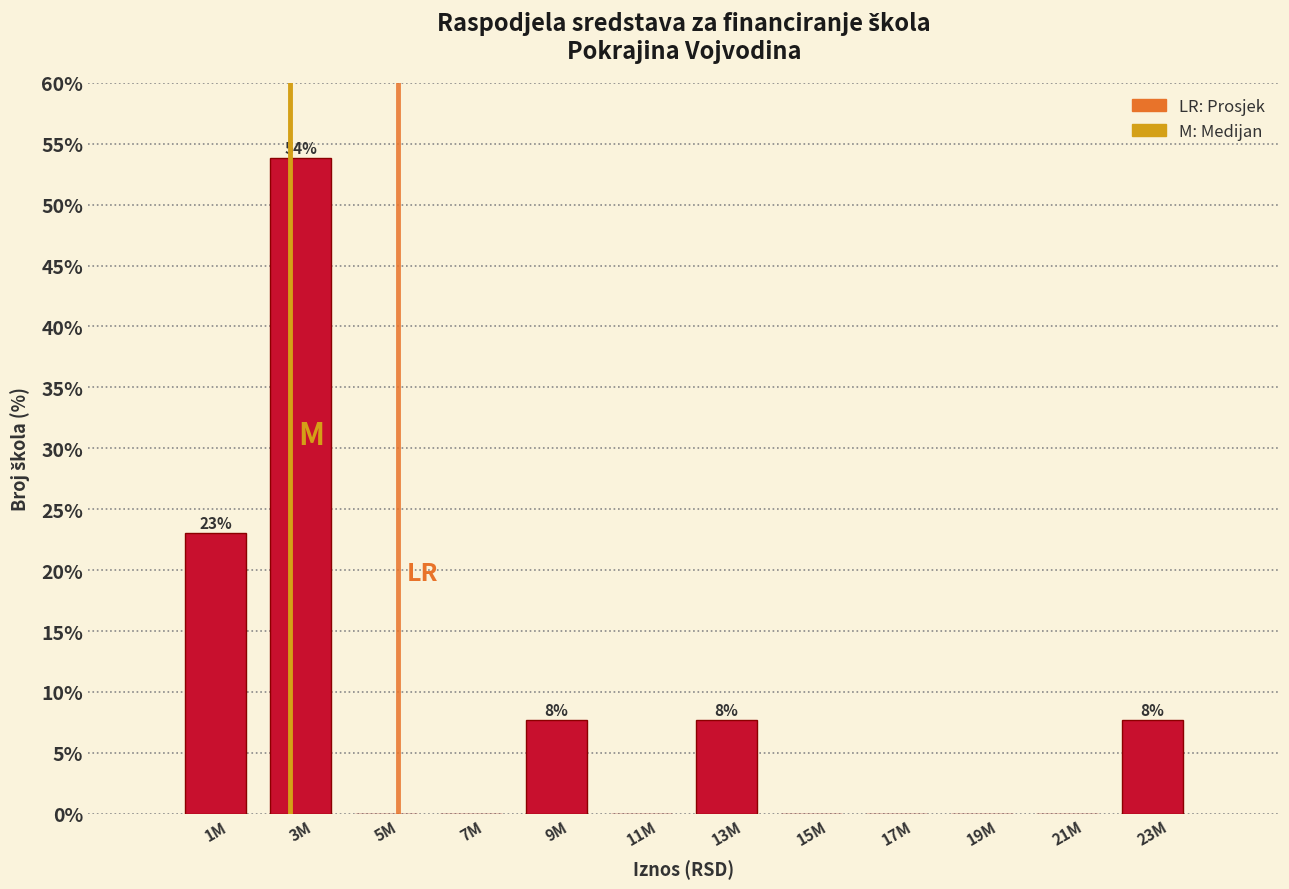

Reading left to right, extract all data points from this chart.

1M=23.1	3M=53.8	5M=0.0	7M=0.0	9M=7.7	11M=0.0	13M=7.7	15M=0.0	17M=0.0	19M=0.0	21M=0.0	23M=7.7